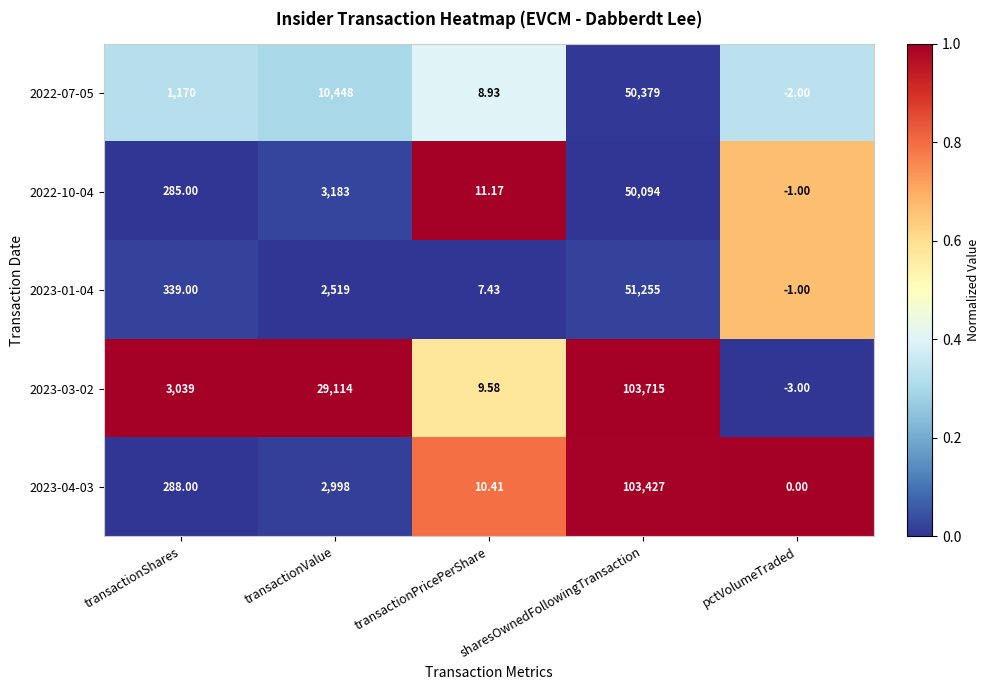

Between transactionPricePerShare and pctVolumeTraded, which series saw the biggest shift?

2023-03-02